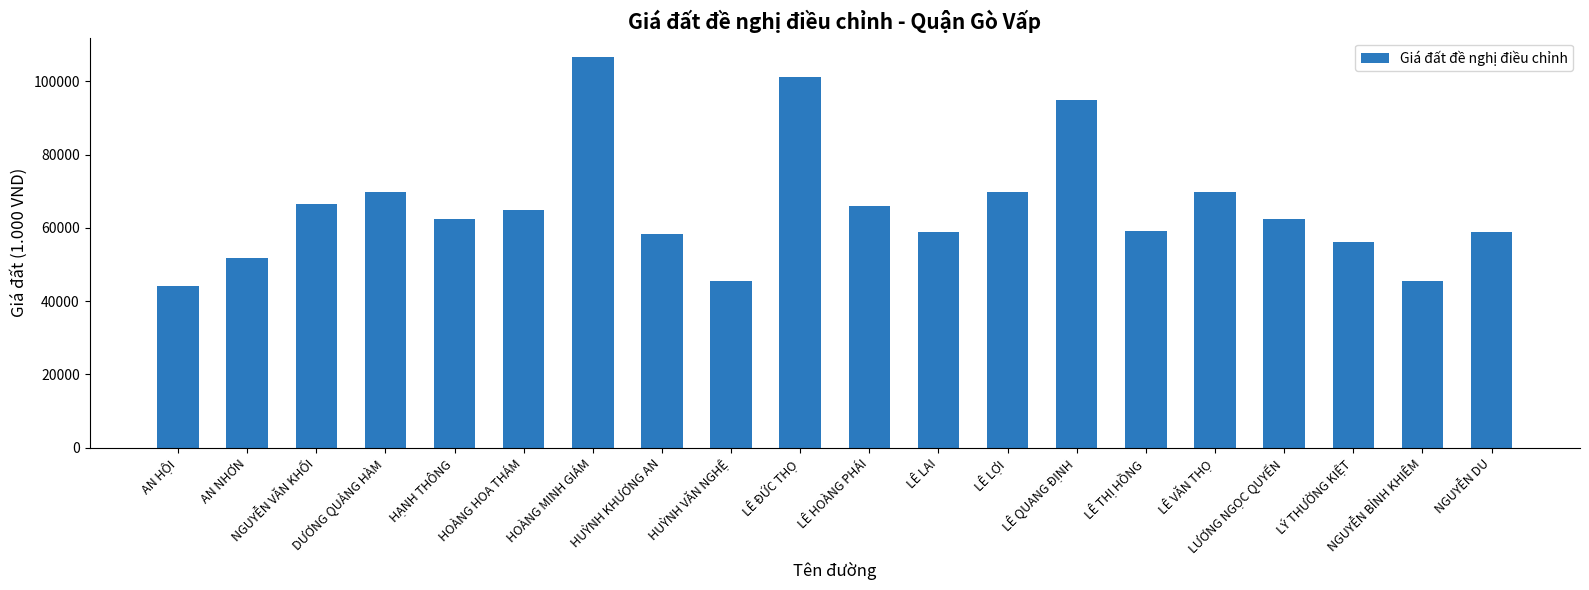

What is the change in value from HẠNH THÔNG to LÊ LỢI?

+7300